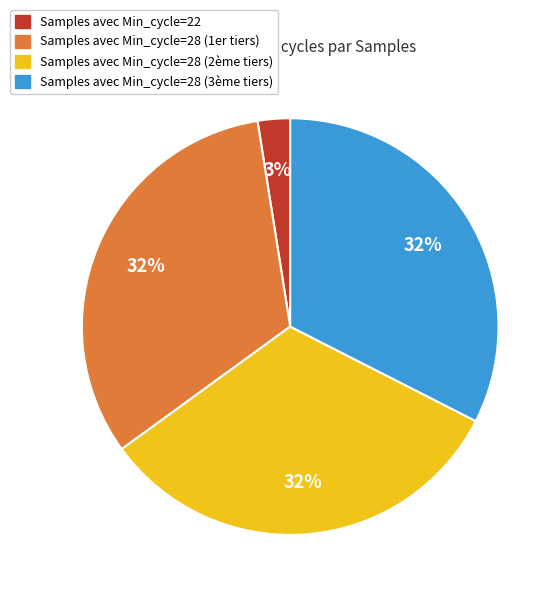

Does Samples avec Min_cycle=28 (1er tiers) account for over 50% of the chart?

No